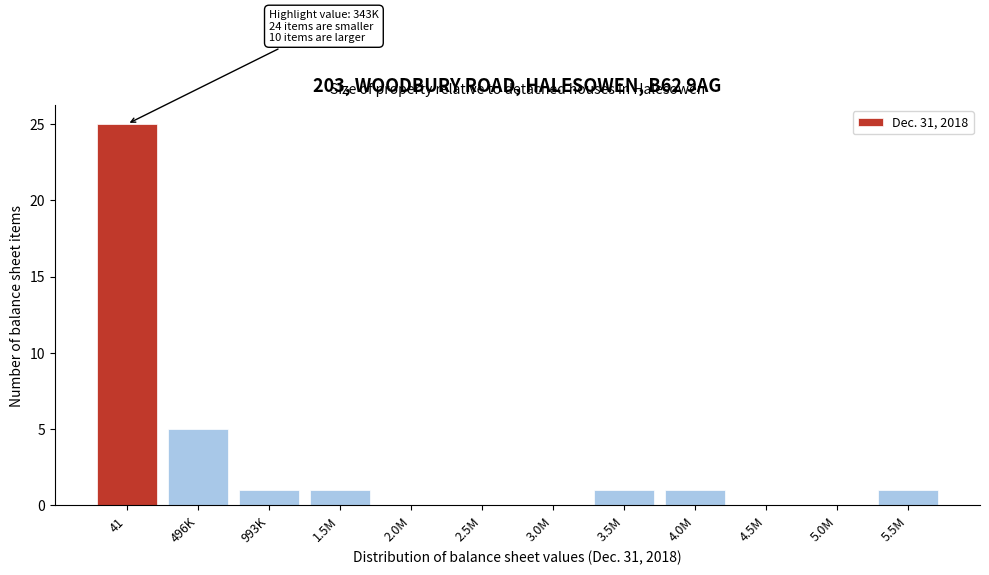

Reading right to left, list all the values displayed in this chart.

5.5M=1	5.0M=0	4.5M=0	4.0M=1	3.5M=1	3.0M=0	2.5M=0	2.0M=0	1.5M=1	993K=1	496K=5	41=25